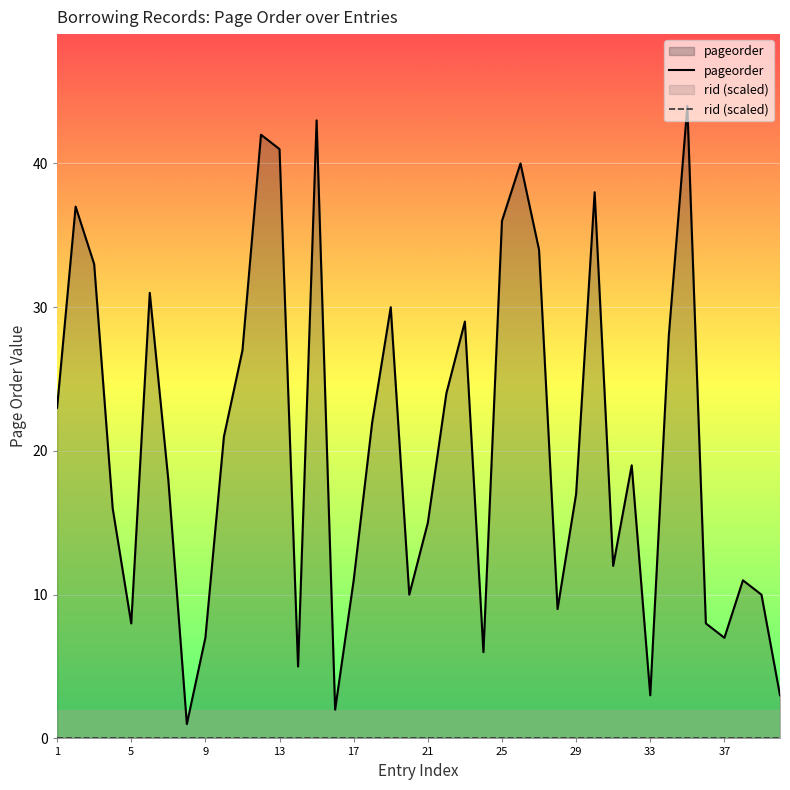

What value does the pageorder series have at 38, to the nearest 10?

10